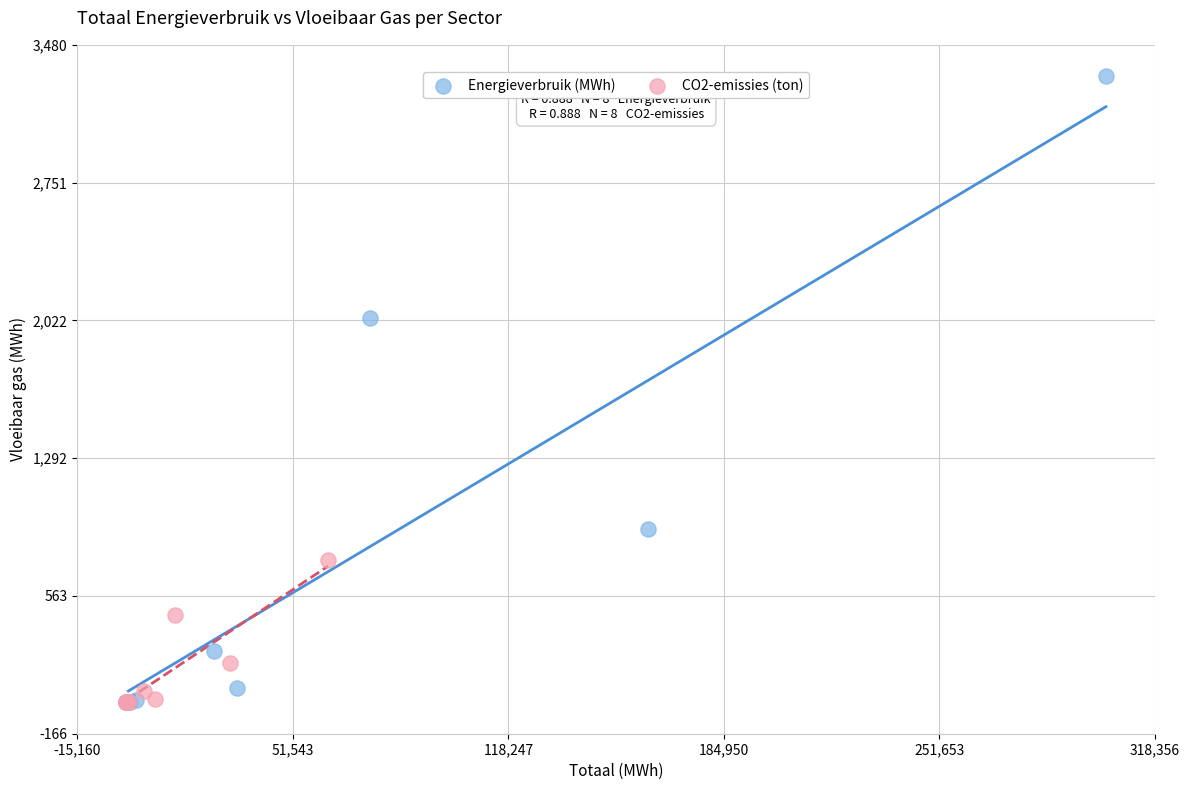

Which series reaches the maximum Y coordinate?

Energieverbruik (MWh)